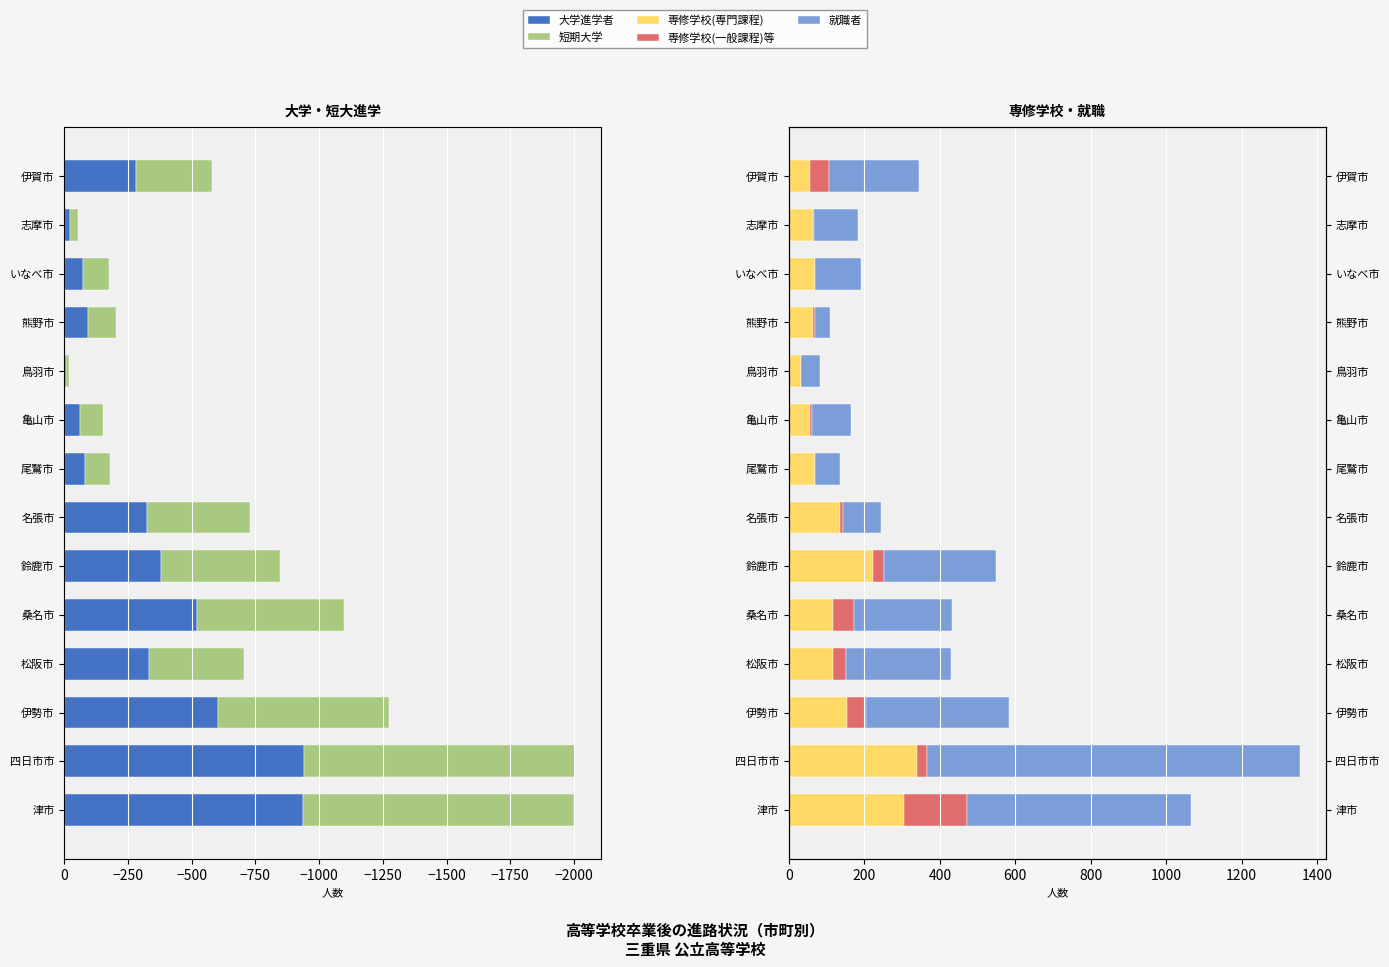

The 専修学校(専門課程) series shows 27 at 尾鷲市. True or false?

False